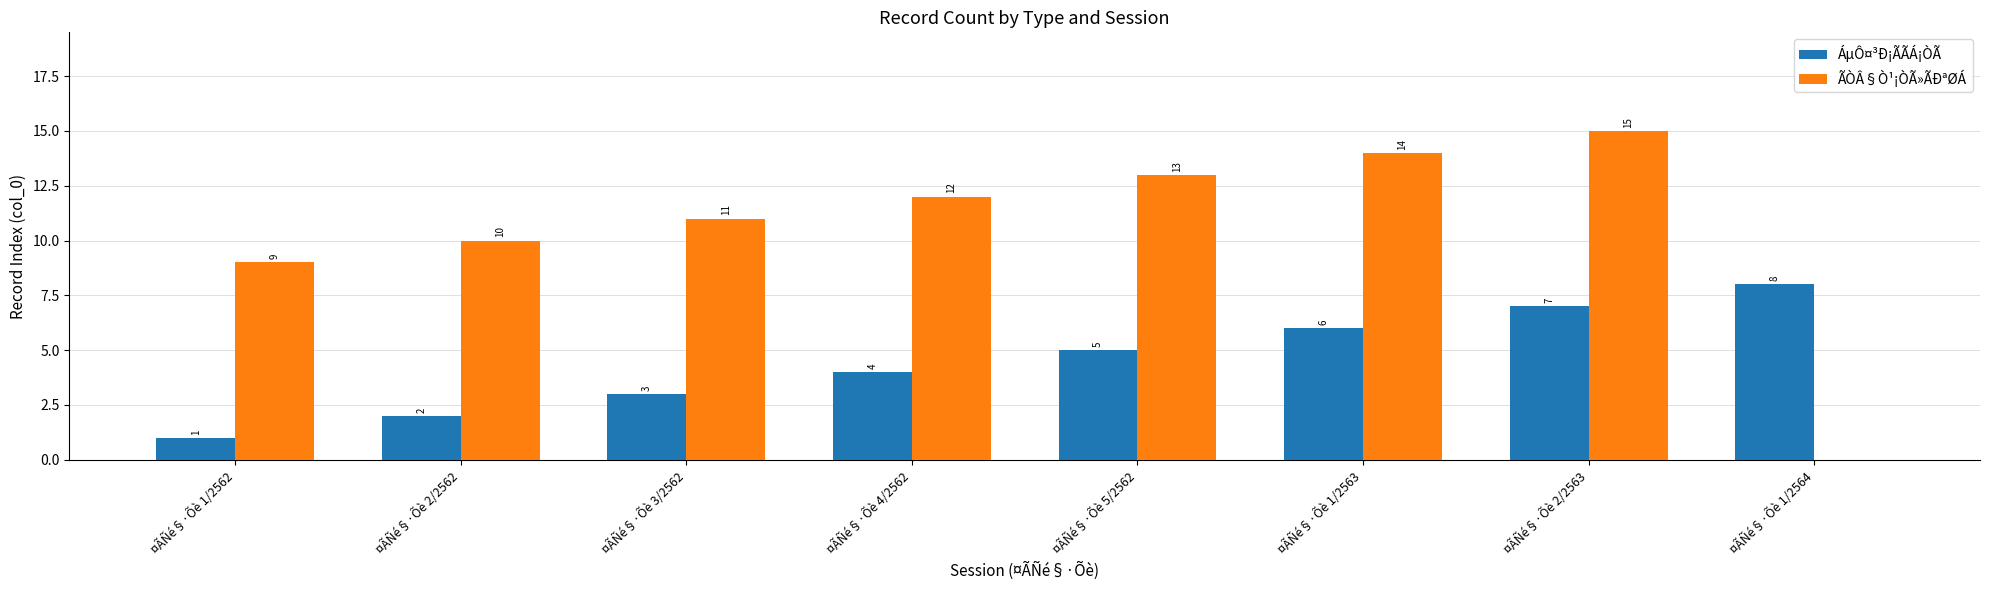

What are all the series names shown in the legend?

ÁµÔ¤³Ð¡ÃÃÁ¡ÒÃ, ÃÒÂ§Ò¹¡ÒÃ»ÃÐªØÁ